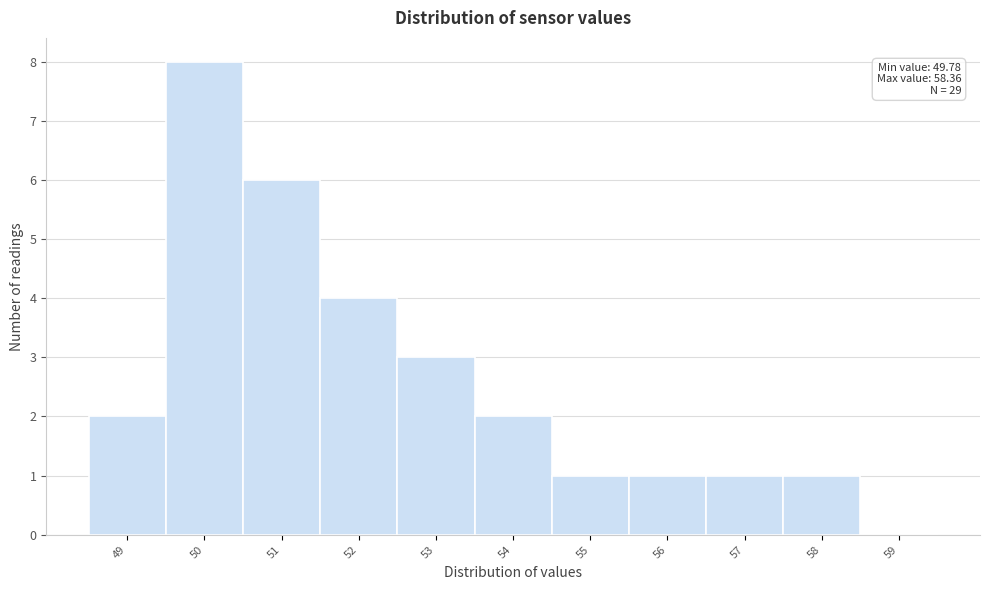

Reading left to right, list all the values displayed in this chart.

49=2	50=8	51=6	52=4	53=3	54=2	55=1	56=1	57=1	58=1	59=0